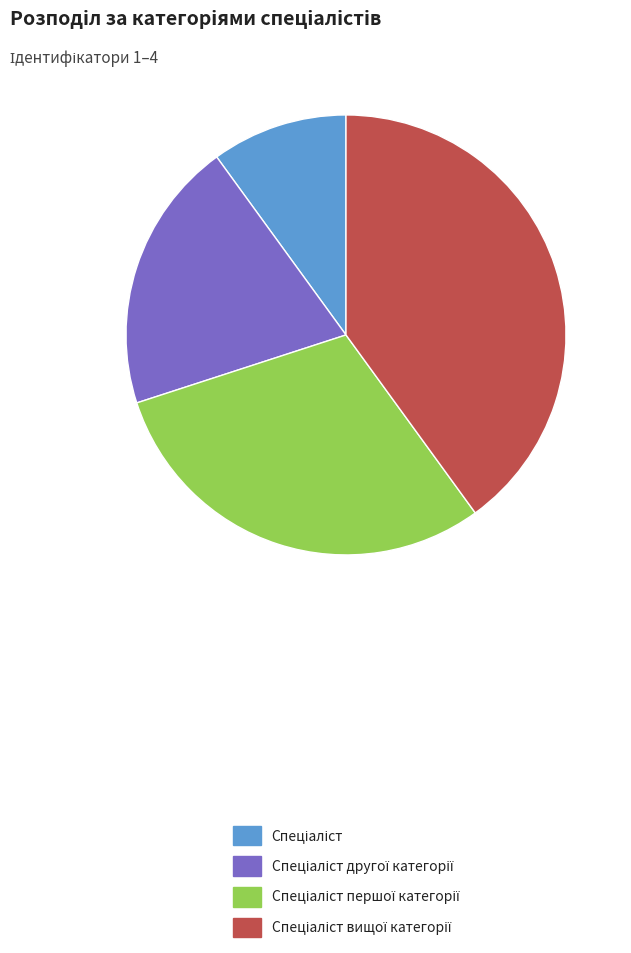

Does any single category account for the majority?

No